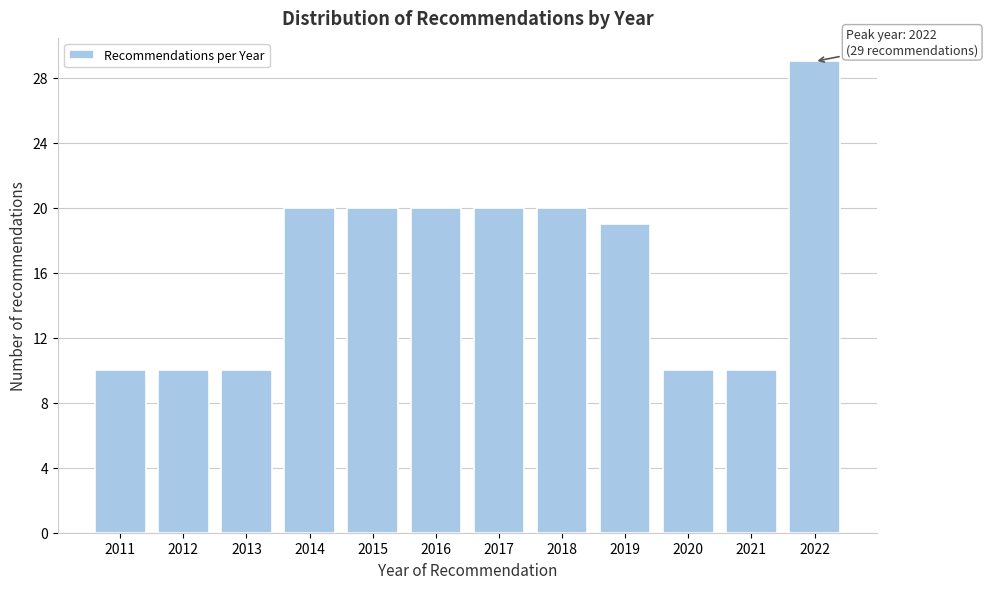

Reading right to left, list all the values displayed in this chart.

2022=29	2021=10	2020=10	2019=19	2018=20	2017=20	2016=20	2015=20	2014=20	2013=10	2012=10	2011=10